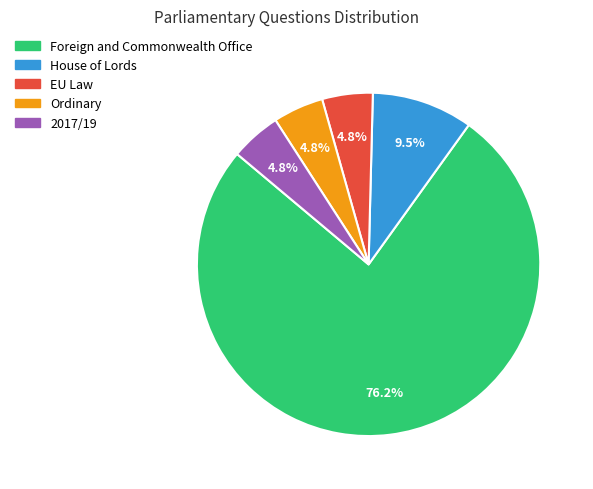

Which category has the biggest portion of the pie?

Foreign and Commonwealth Office